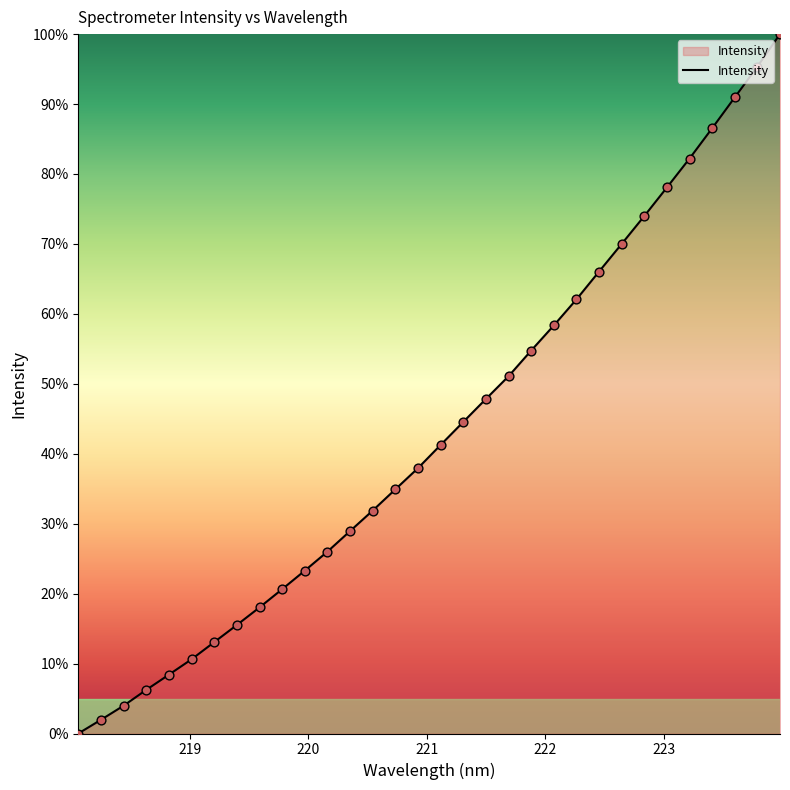

What is the difference between the maximum and minimum values?

100.0